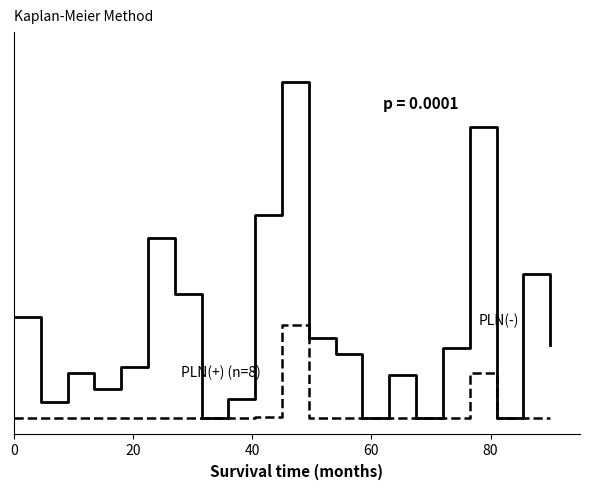

Does the chart have visible grid lines?

No